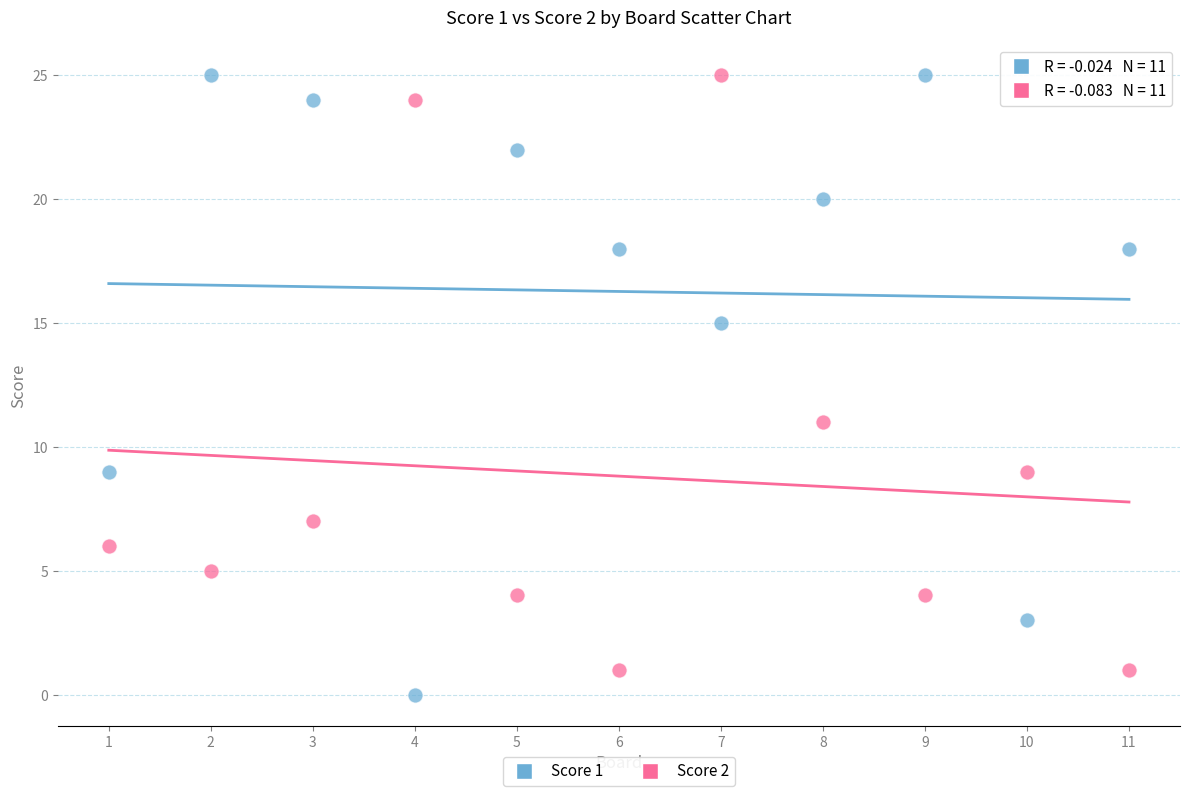

Across all series, what Y value is closest to 12?

11